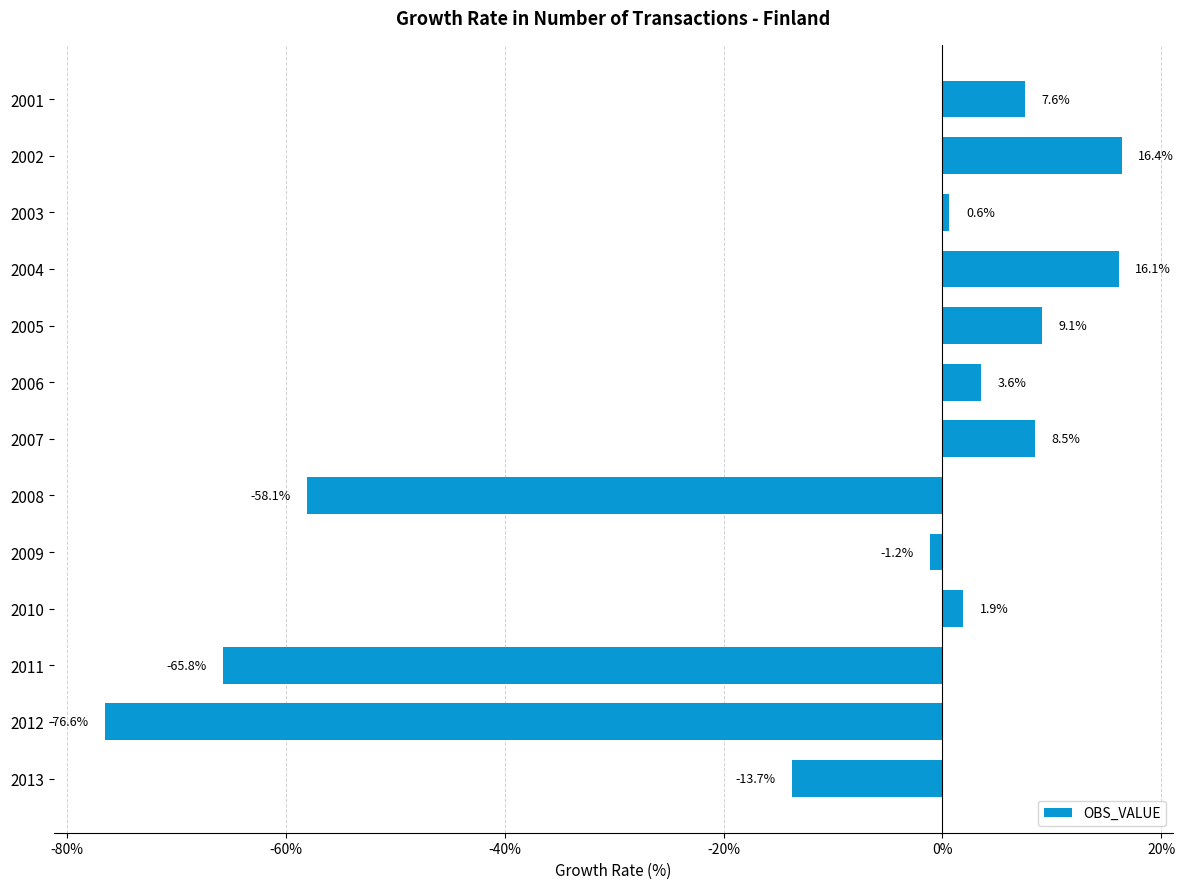

Between 2012 and 2007, which is larger?

2007